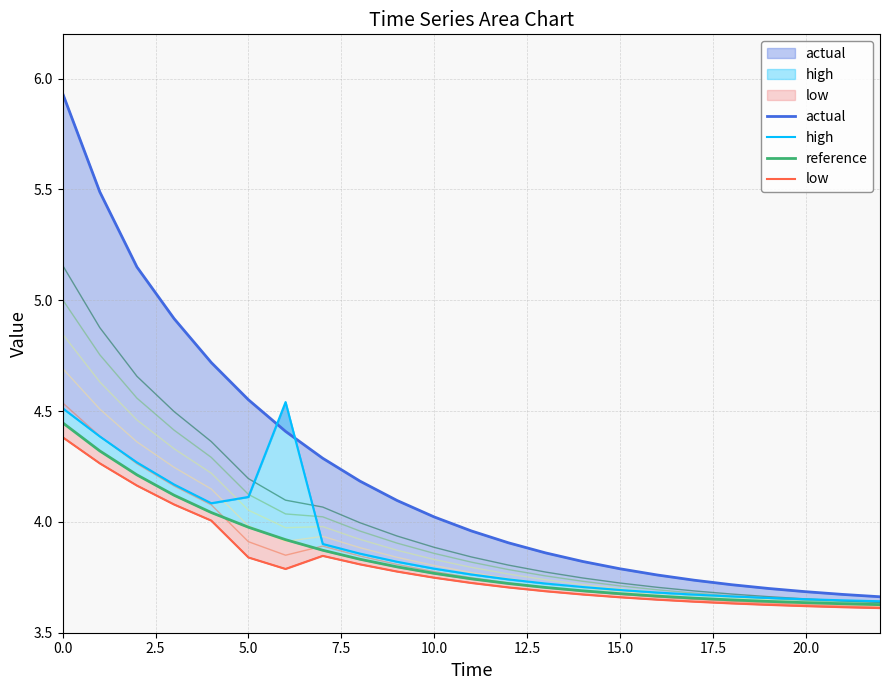

How many interior local peaks does the high series have?

1